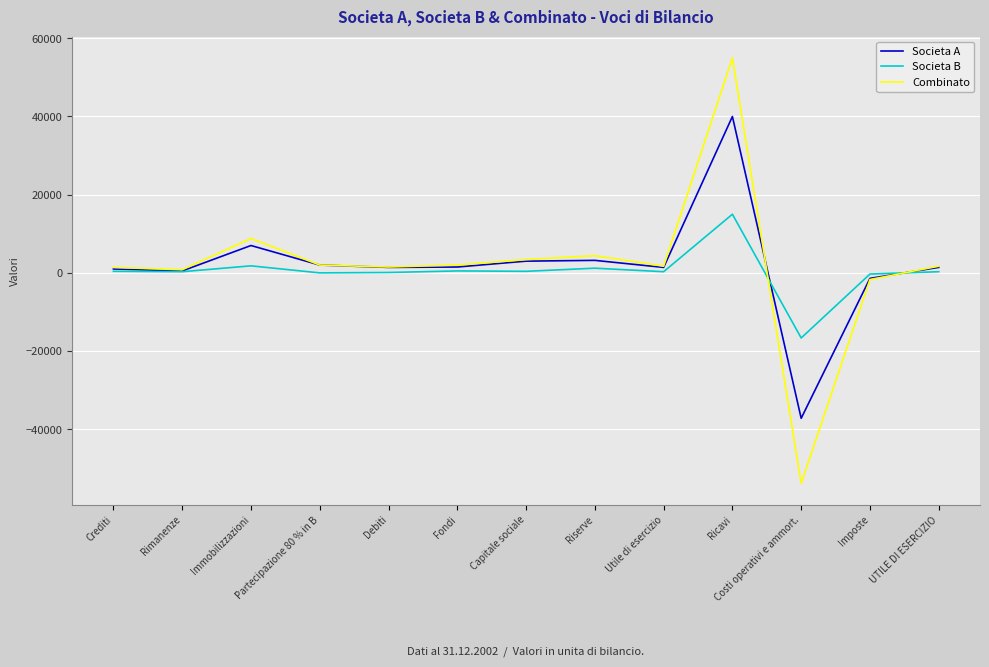

At which category is the sum across all series the highest?

Ricavi